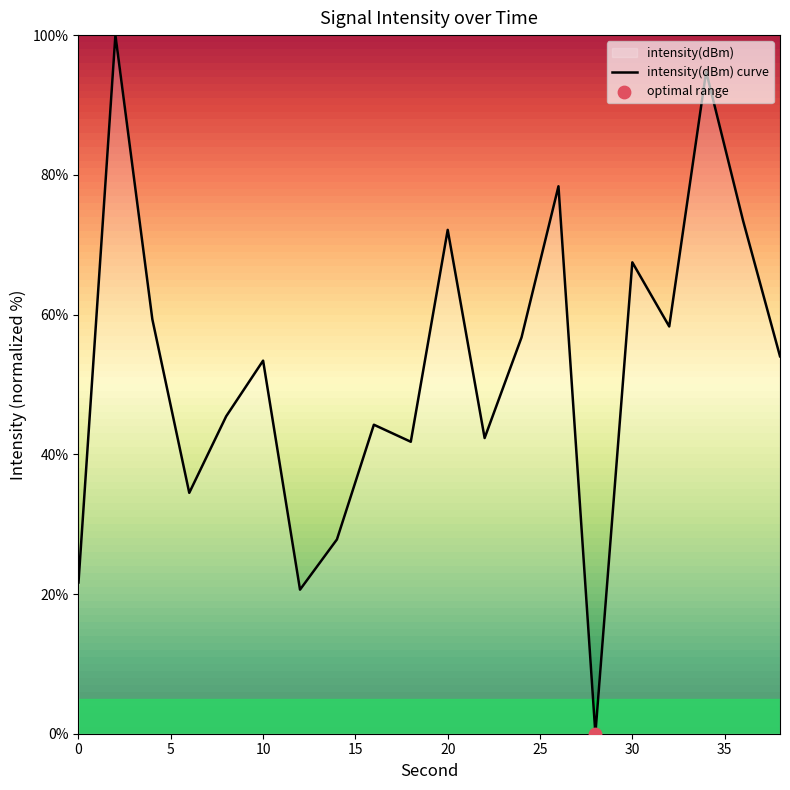

What is the difference between the maximum and minimum values?

100.0